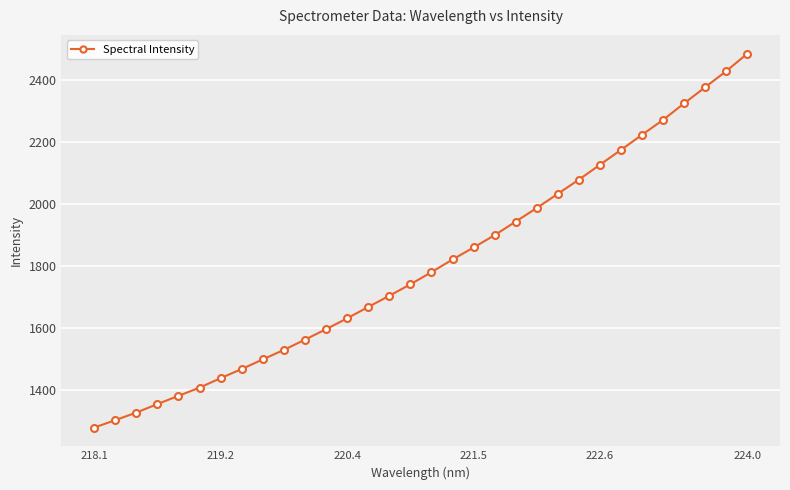

What is the value of the 2nd point from the left?

1304.2